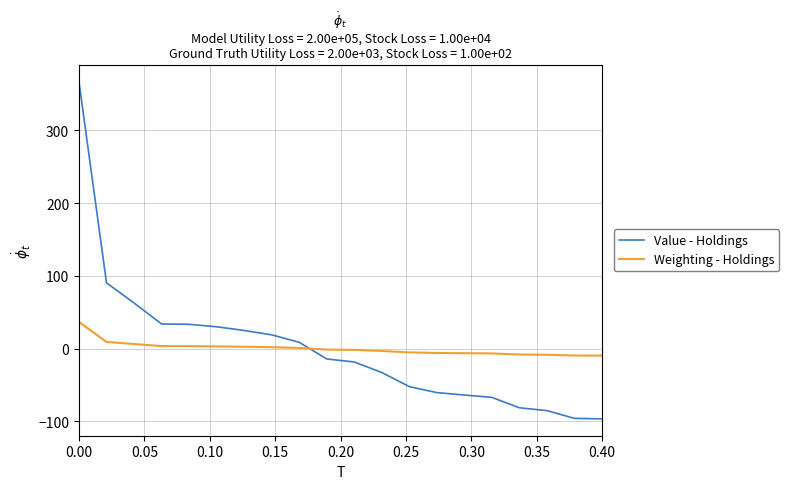

What is the maximum value for Value - Holdings?

366.9